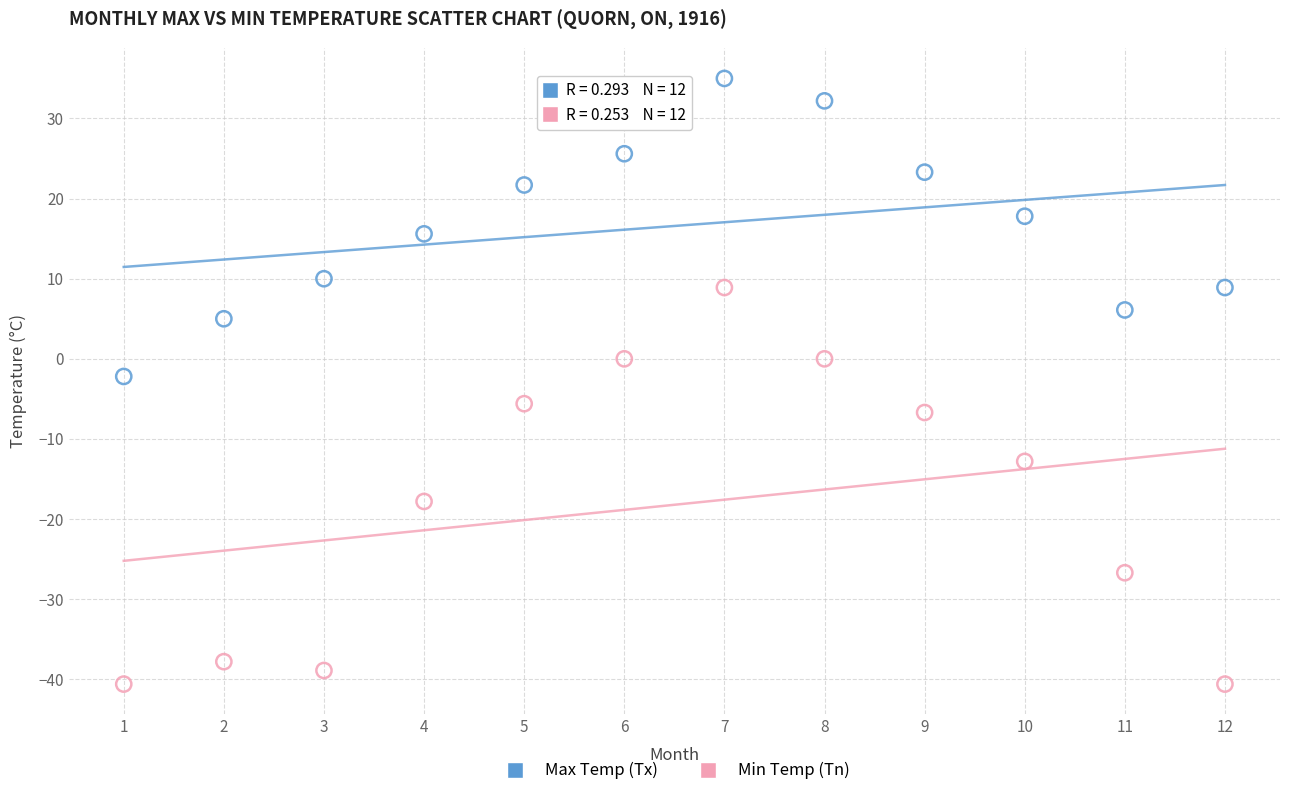

Across all data points, what is the range of X values (max minus min)?

11.0